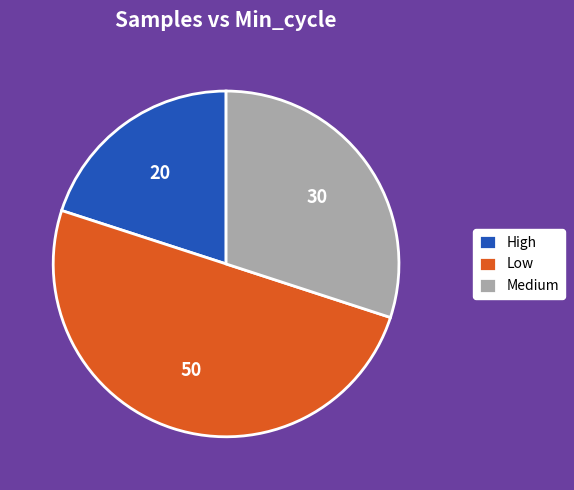

Rank the categories by value from highest to lowest.

Low, Medium, High